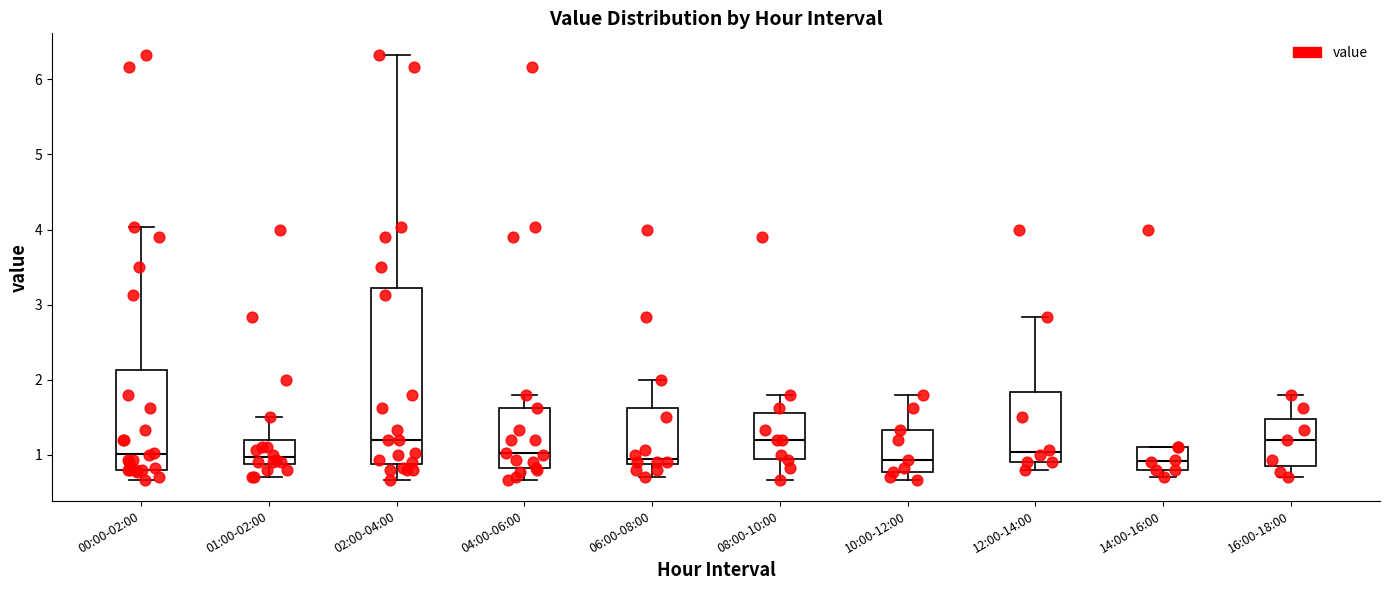

Where does the median line of the box for 01:00-02:00 sit on the y-axis? The values are not printed on the chart, so give them approximately, as read against the axis.

1.0